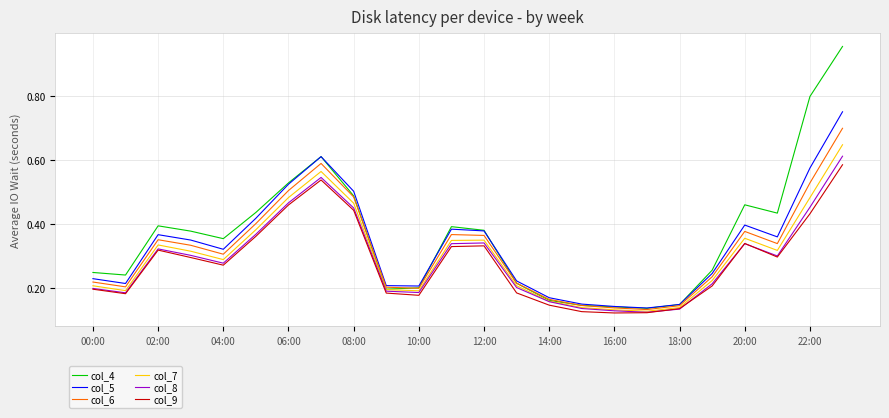

How many interior local peaks does the col_5 series have?

4